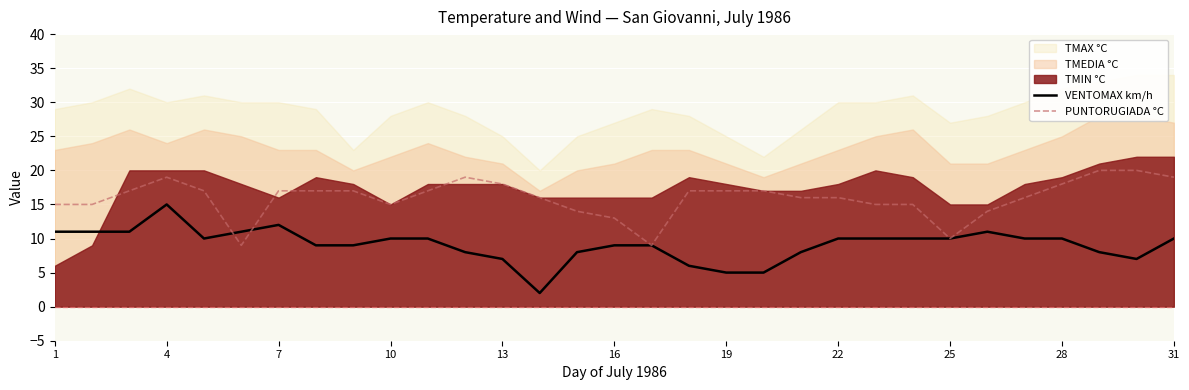

What is the value of the VENTOMAX km/h point at the 25th from the left?

10